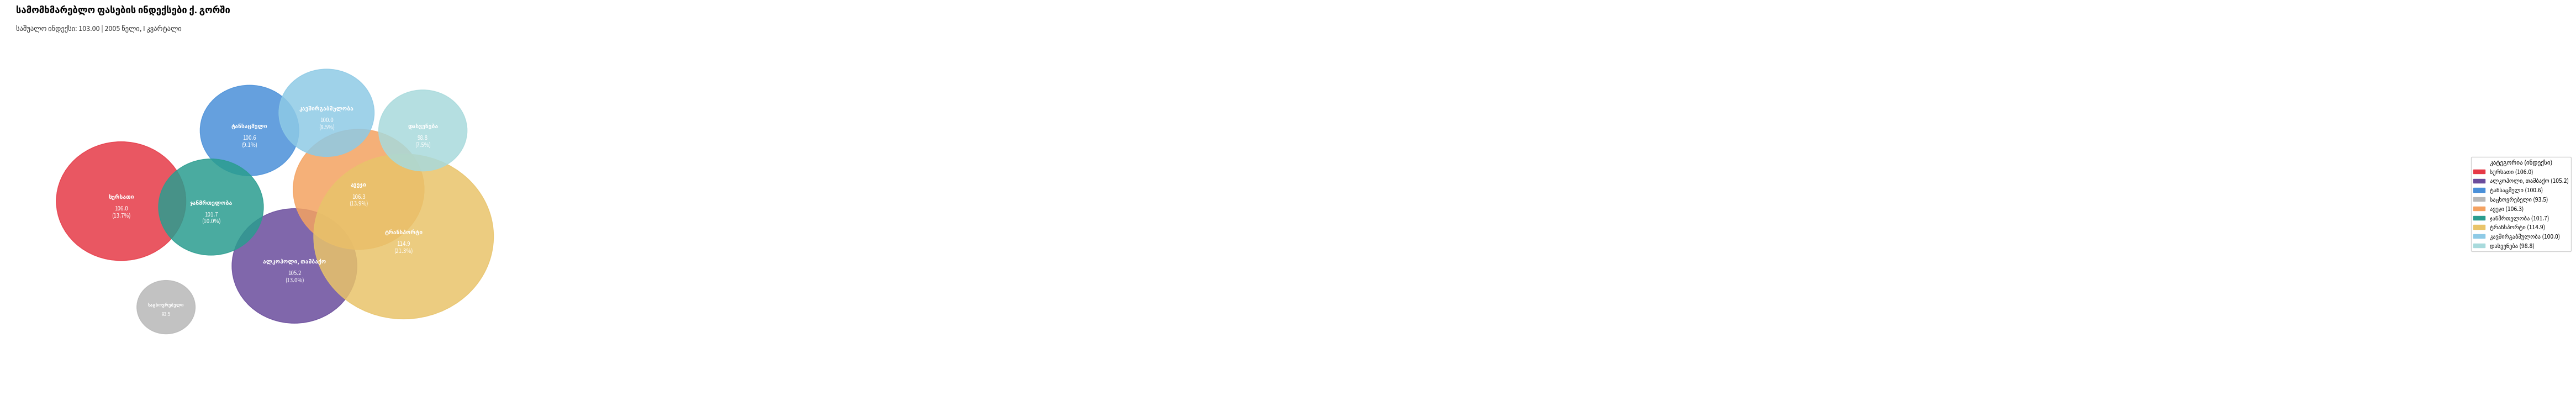

Is there a majority slice in this chart?

No